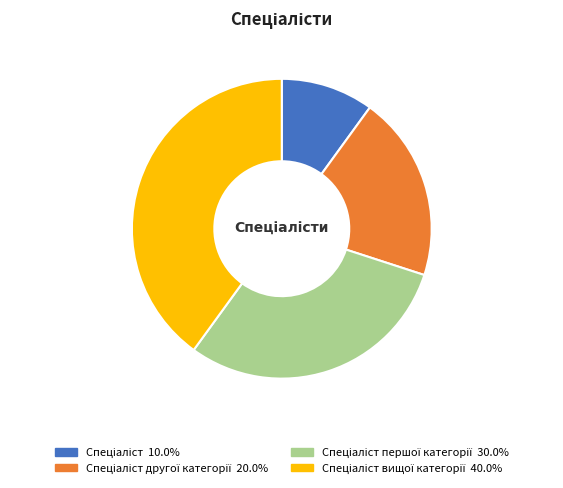

Count the number of slices in the pie.

4